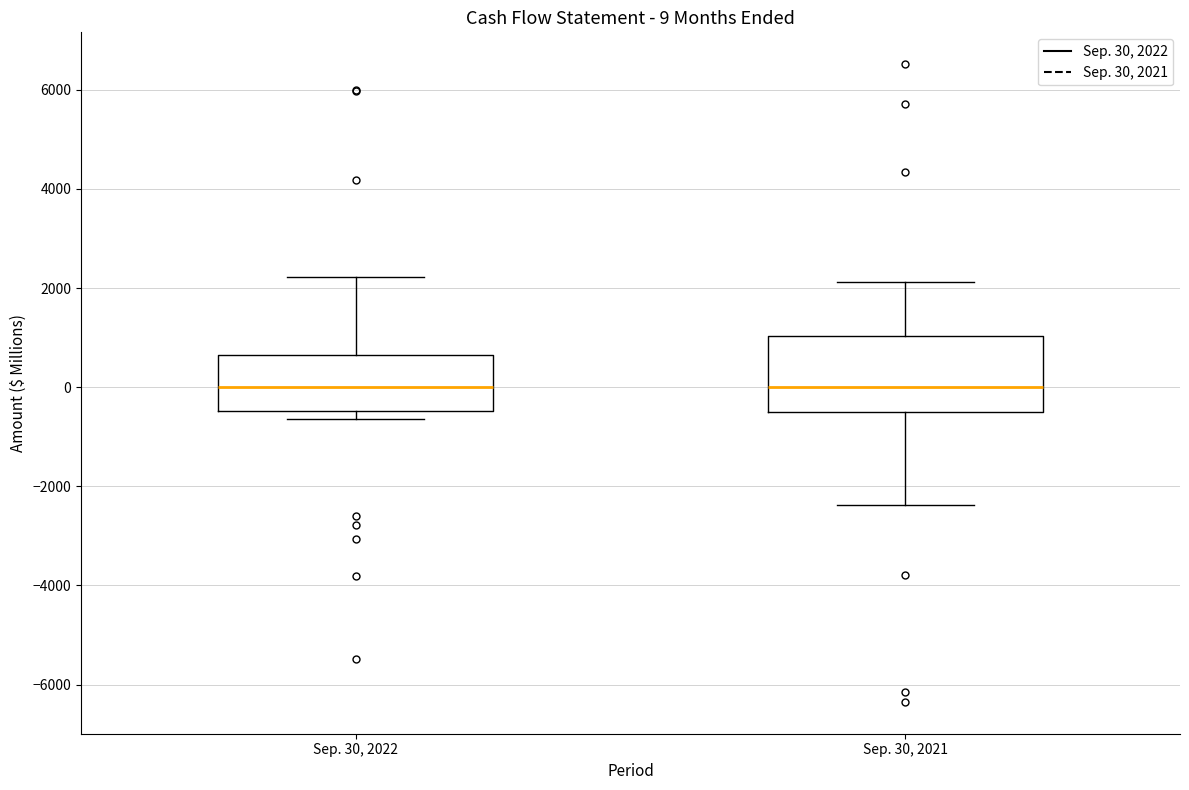

Which box is the tallest, from its lower edge to its upper edge?

Sep. 30, 2021